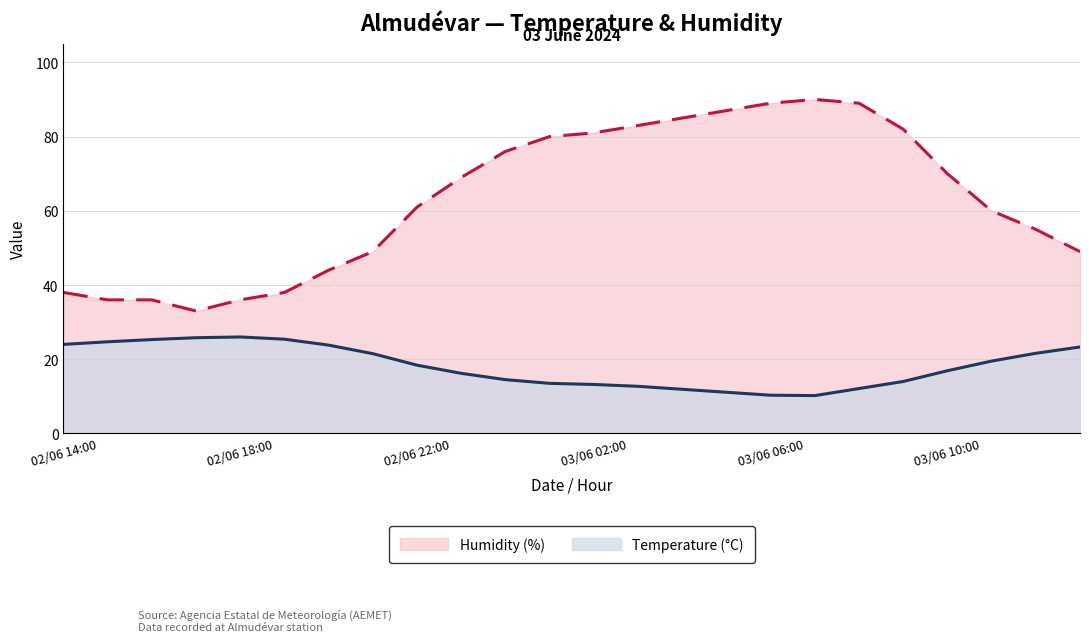

At how many categories does at least one series exceed 14?

24